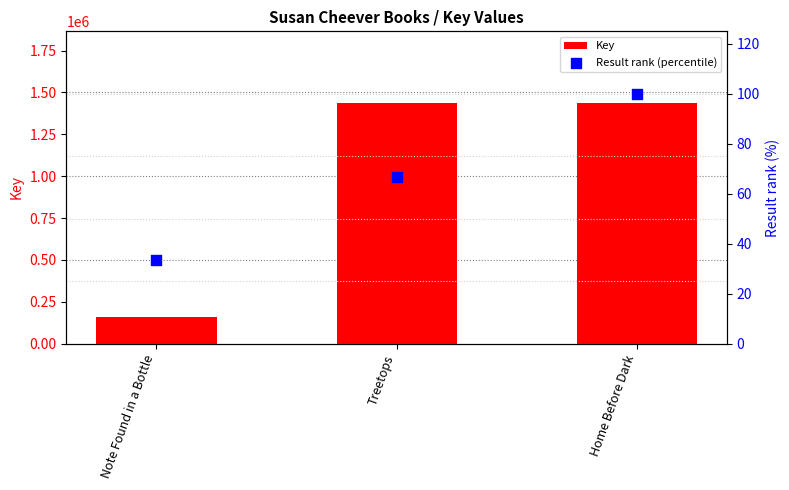

At how many categories does at least one series exceed 405061?

2